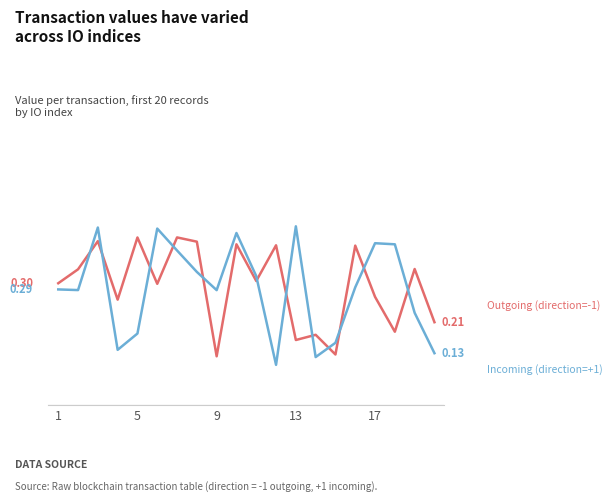

Does the chart have visible grid lines?

No